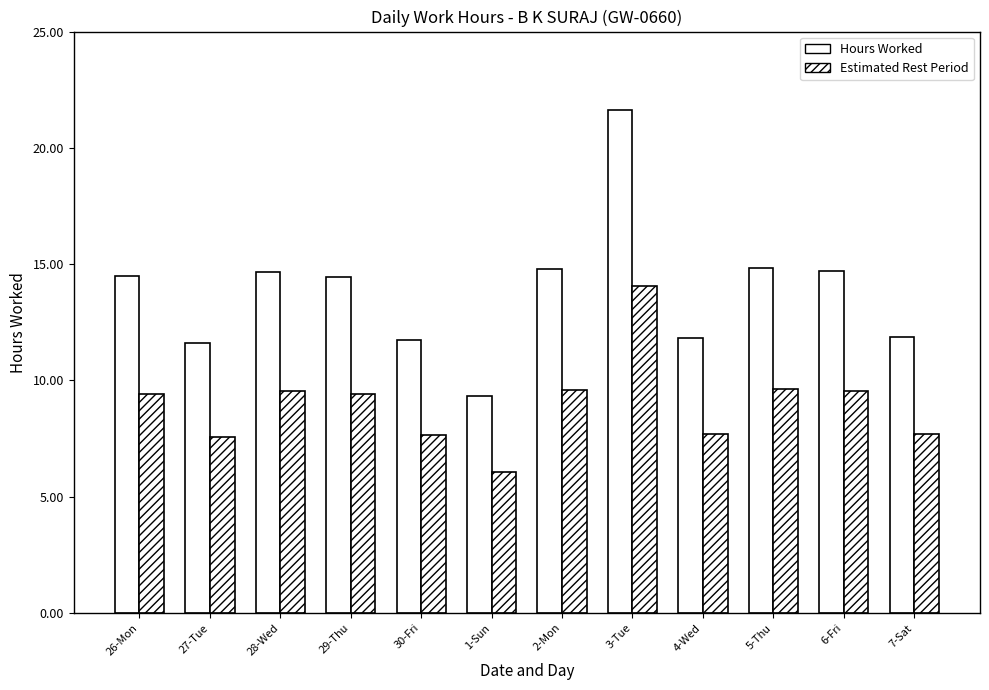

What is the total value across all series at 1-Sun?

15.4